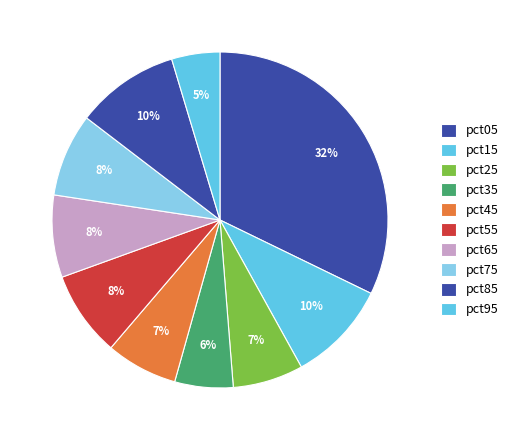

Which slice is the smallest?

pct95